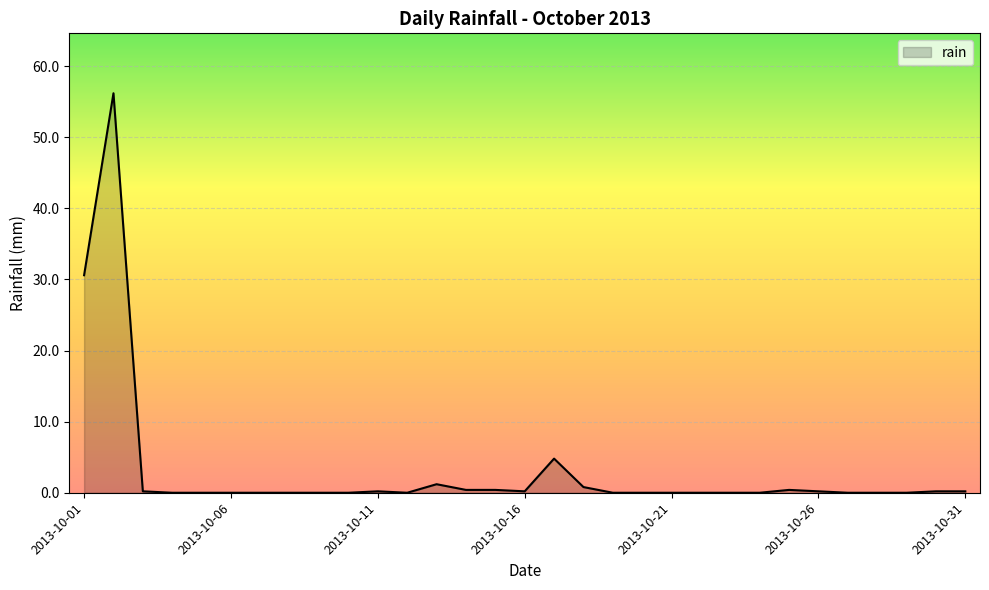

What is the maximum value shown in the chart?

56.2